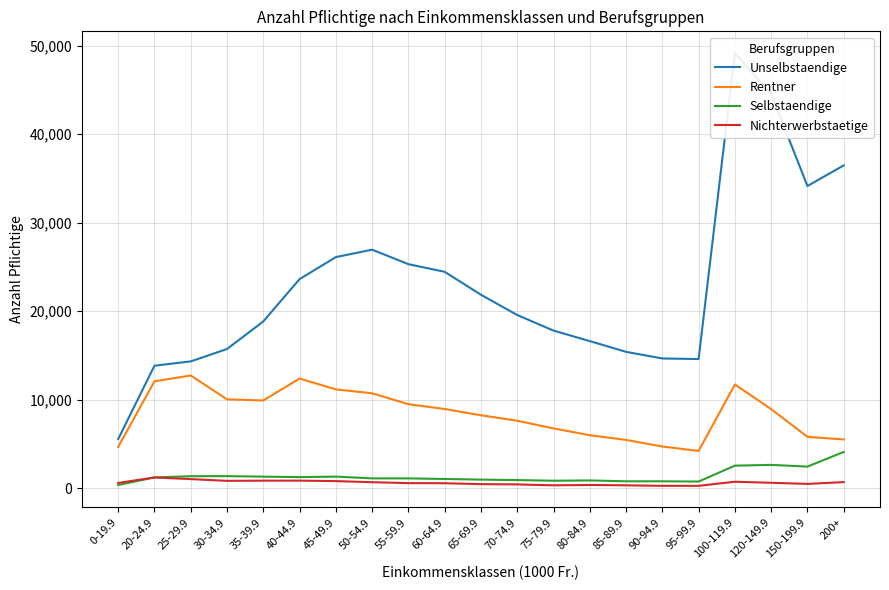

True or false: Rentner and Unselbstaendige cross at least once.

False